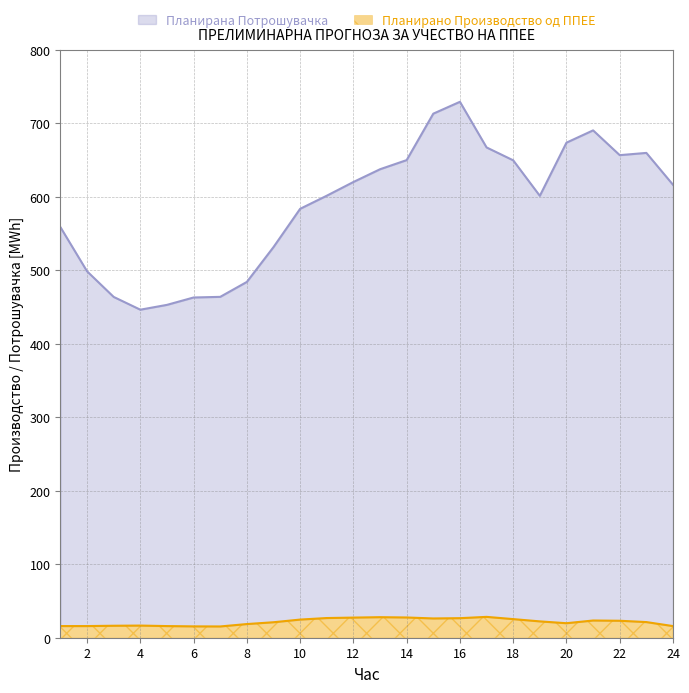

Reading right to left, extract all data points from this chart.

Планирано Производство од ППЕЕ: 24=15.8	23=21.3	22=23.1	21=23.4	20=19.7	19=22.2	18=25.3	17=28.4	16=26.6	15=26.2	14=27.5	13=27.9	12=27.4	11=26.8	10=24.7	9=21.1	8=18.6	7=15.3	6=15.4	5=15.8	4=16.5	3=16.3	2=15.9	1=15.9
Планирана Потрошувачка: 24=616.4	23=659.8	22=656.7	21=690.4	20=673.7	19=601.4	18=649.7	17=667.2	16=729.3	15=713.2	14=650.0	13=637.5	12=620.2	11=601.5	10=583.7	9=531.6	8=484.2	7=463.9	6=463.0	5=453.0	4=446.4	3=463.8	2=498.7	1=558.8